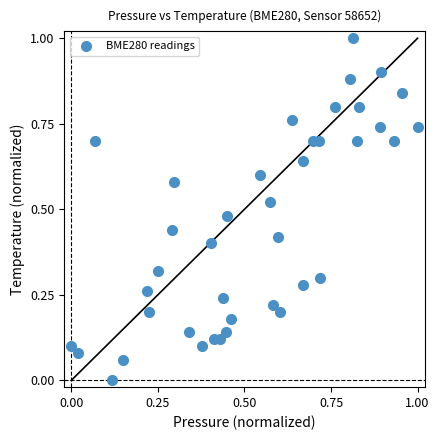

What is the range of Y values (max minus min)?

1.0